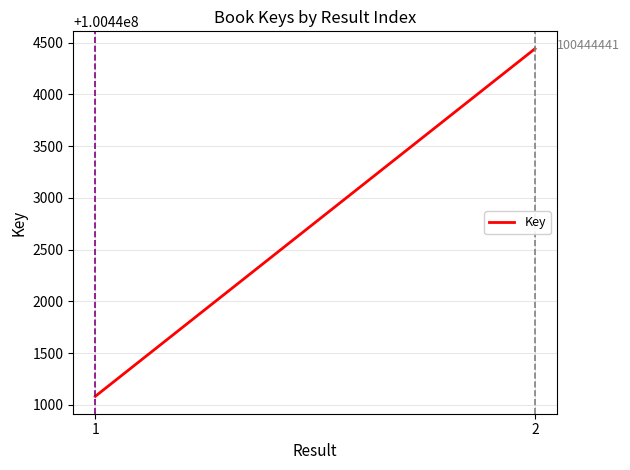

What is the change in value from 1 to 2?

+3358